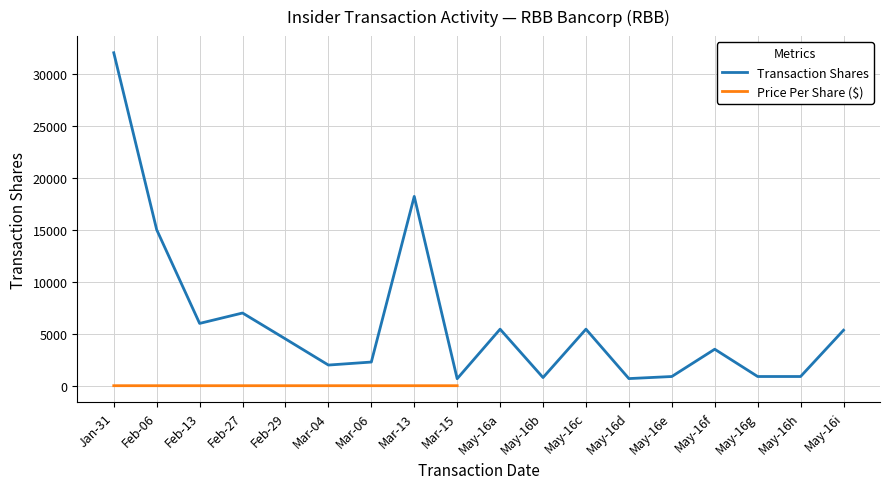

The value of Transaction Shares at May-16f is 3521. True or false?

True